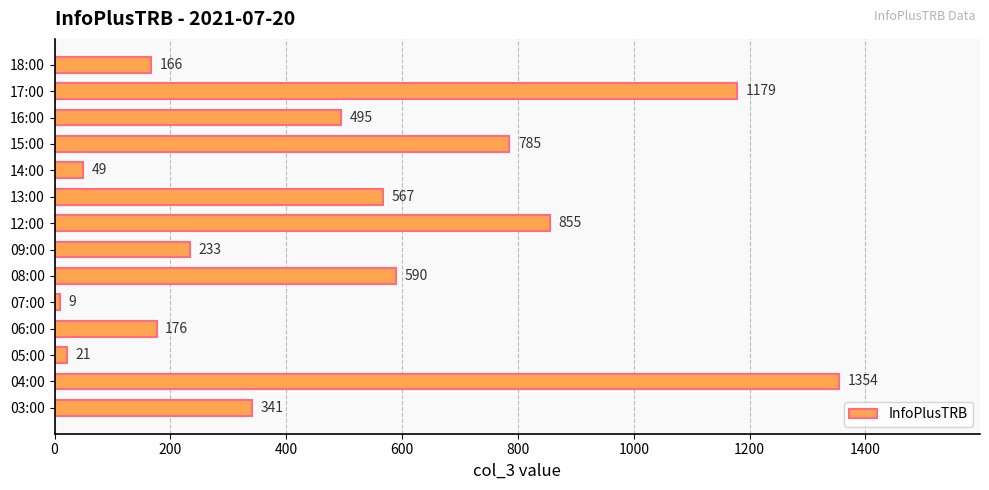

At which category does the chart reach its minimum across all series?

07:00